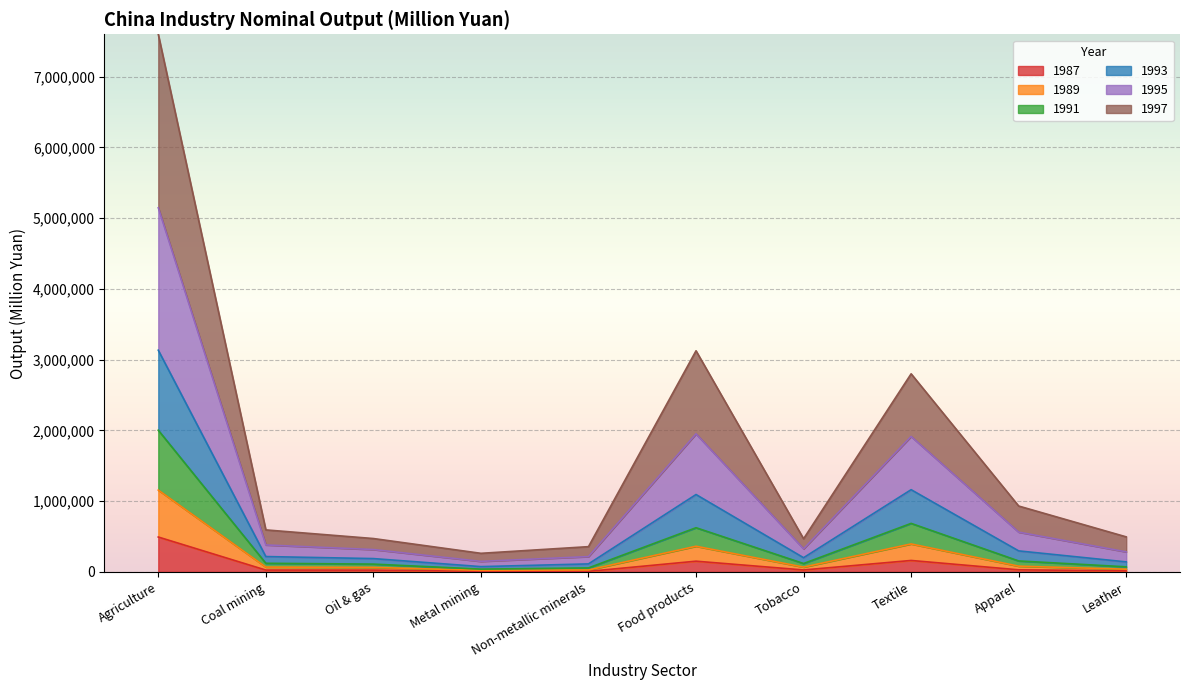

How many categories are shown in the chart?

10